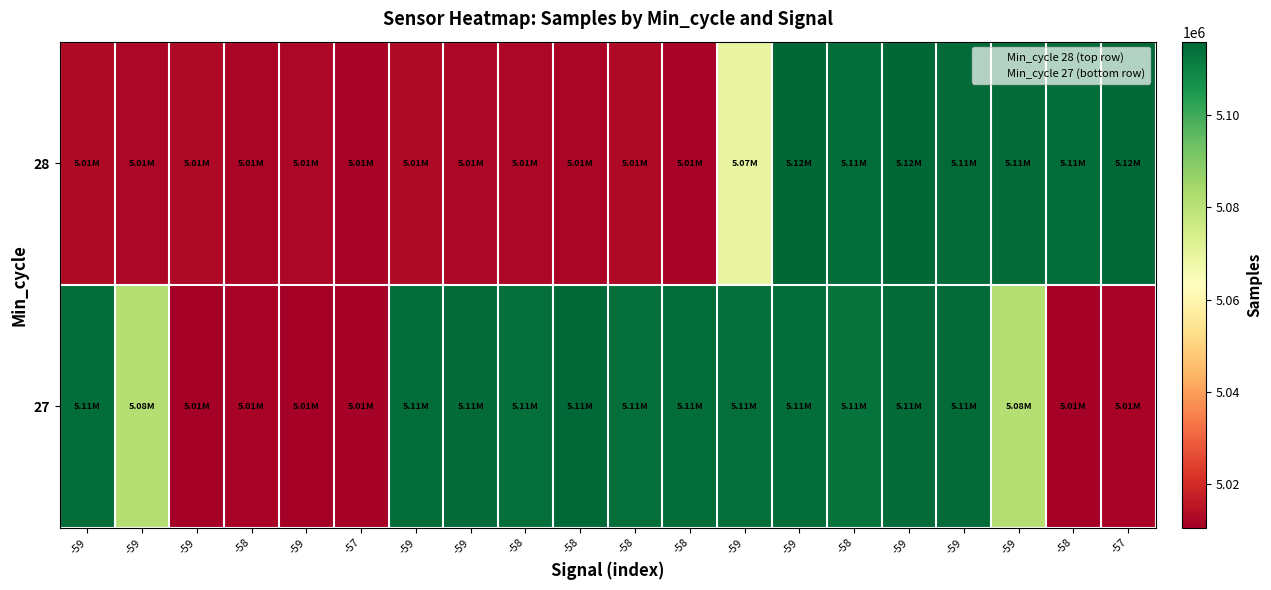

Reading left to right, extract all data points from this chart.

28: -59=5013139	-59=5012497	-59=5012779	-58=5012148	-59=5012513	-57=5011632	-59=5012913	-59=5012317	-58=5012425	-58=5012186	-58=5012888	-58=5011823	-59=5069363	-59=5115805	-58=5114459	-59=5115729	-59=5114586	-59=5114800	-58=5114238	-57=5115319
27: -59=5114501	-59=5080967	-59=5011049	-58=5011555	-59=5010644	-57=5011340	-59=5114279	-59=5114911	-58=5113875	-58=5114987	-58=5113757	-58=5114194	-59=5114091	-59=5114323	-58=5113228	-59=5114655	-59=5114669	-59=5080967	-58=5011049	-57=5011555